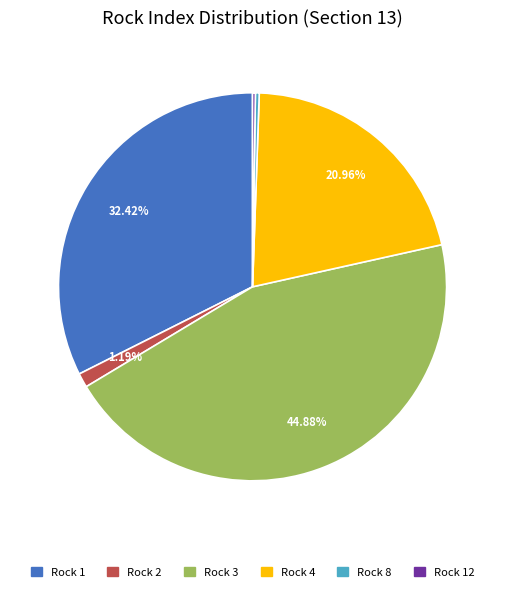

Is there any slice that represents more than half of the pie?

No